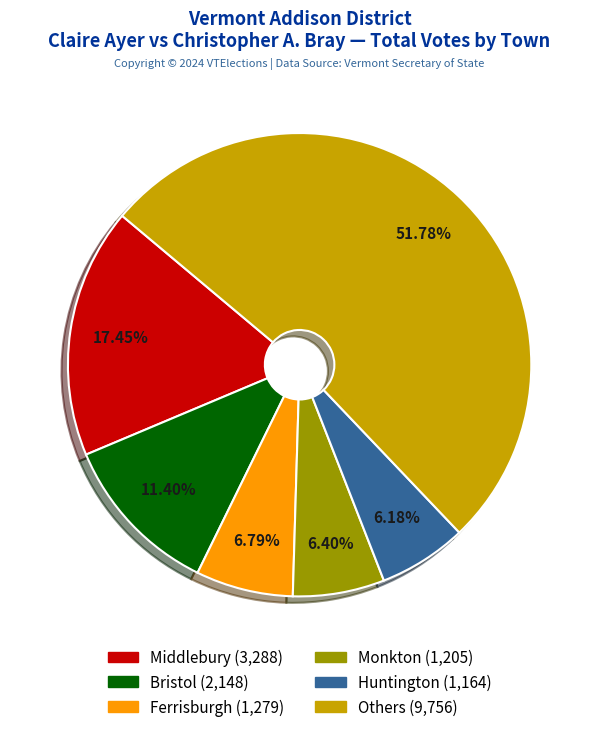

Is there a majority slice in this chart?

Yes